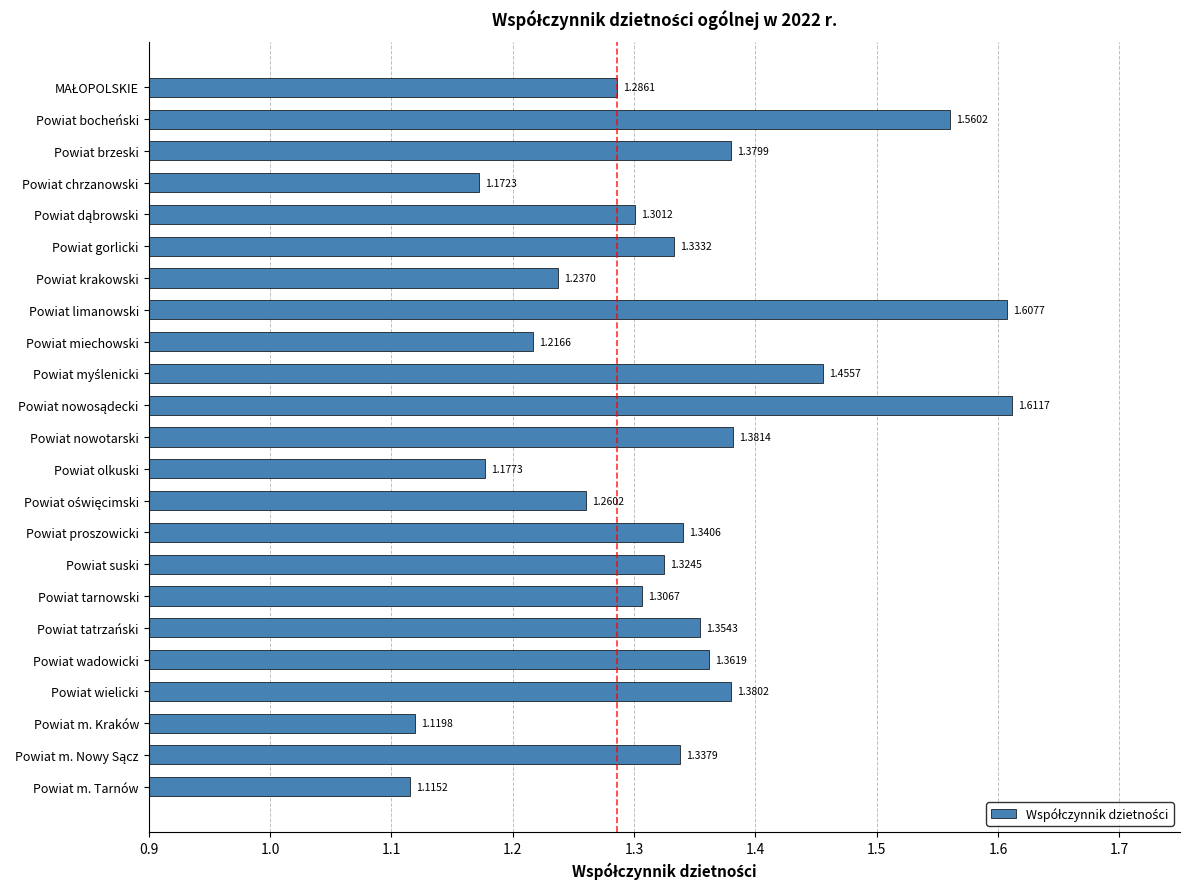

At which label is the value closest to 1?

Powiat m. Tarnów